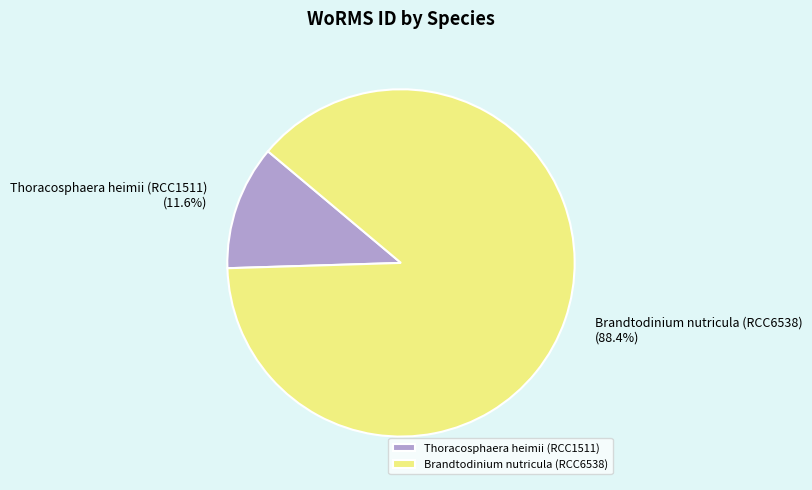

What percentage is the Thoracosphaera heimii (RCC1511) slice, to the nearest percent?

12%